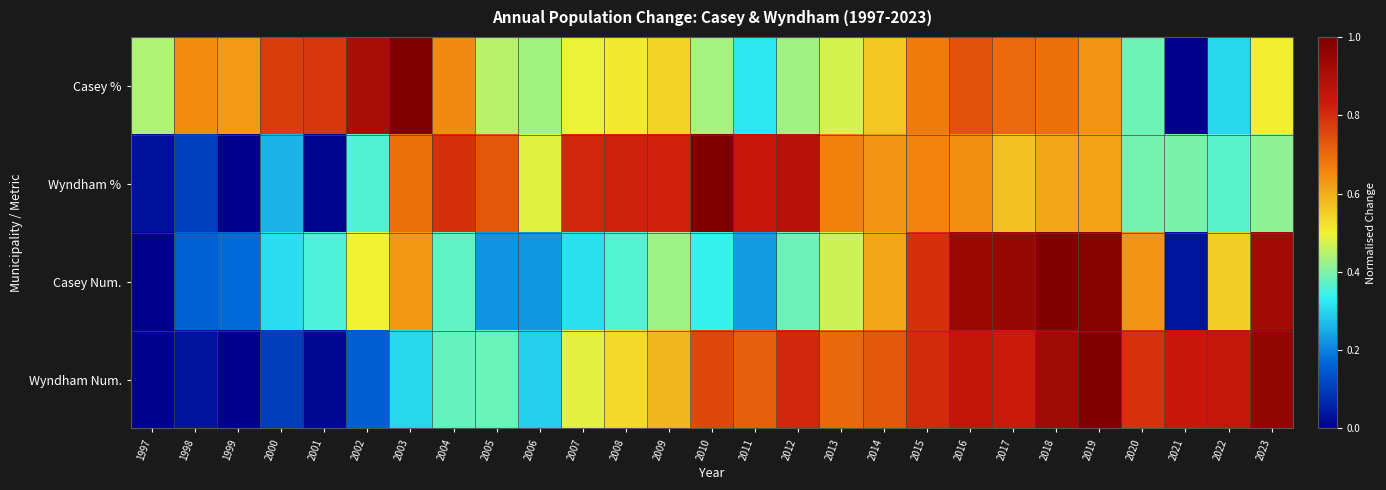

At which category does the chart reach its peak across all series?

2003